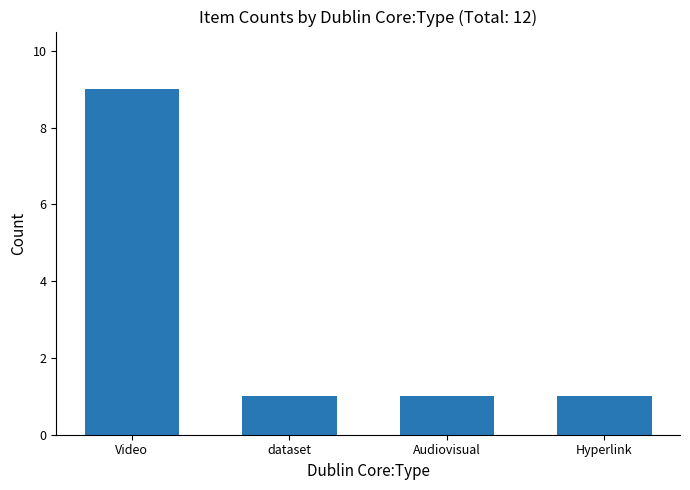

Reading left to right, what are all the values shown in this chart?

Video=9	dataset=1	Audiovisual=1	Hyperlink=1